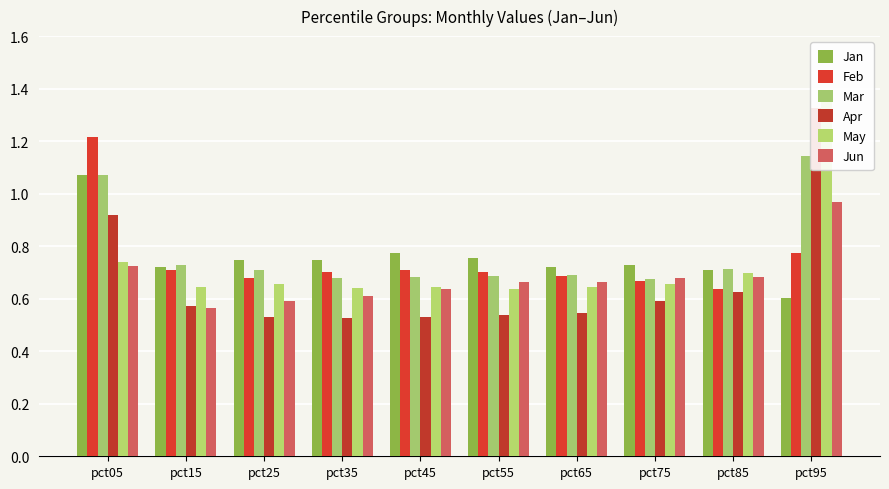

Which series has the largest range (max minus min)?

Apr